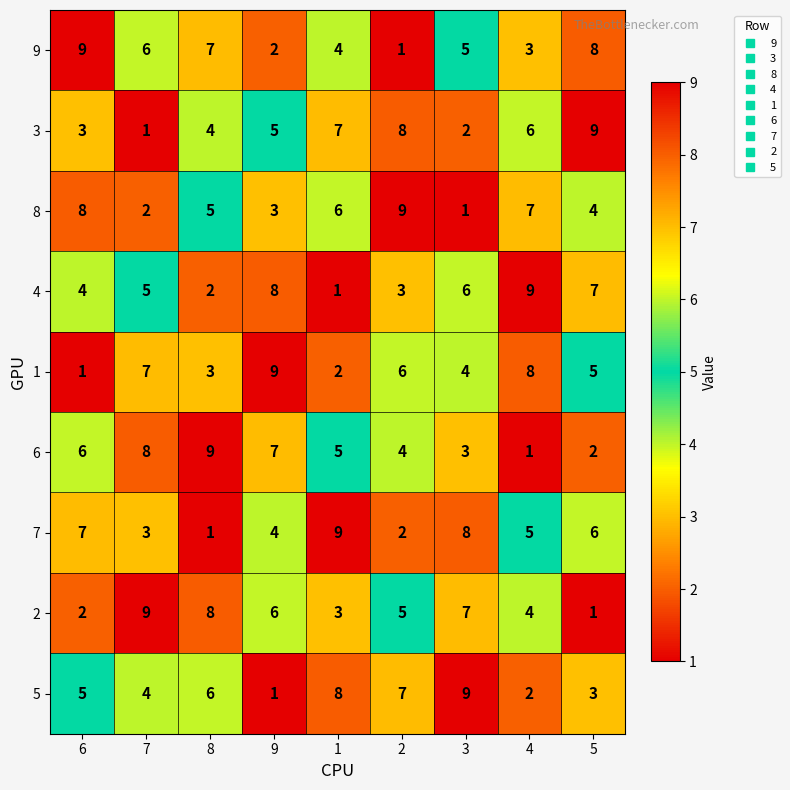

What is the maximum value shown in the chart?

9